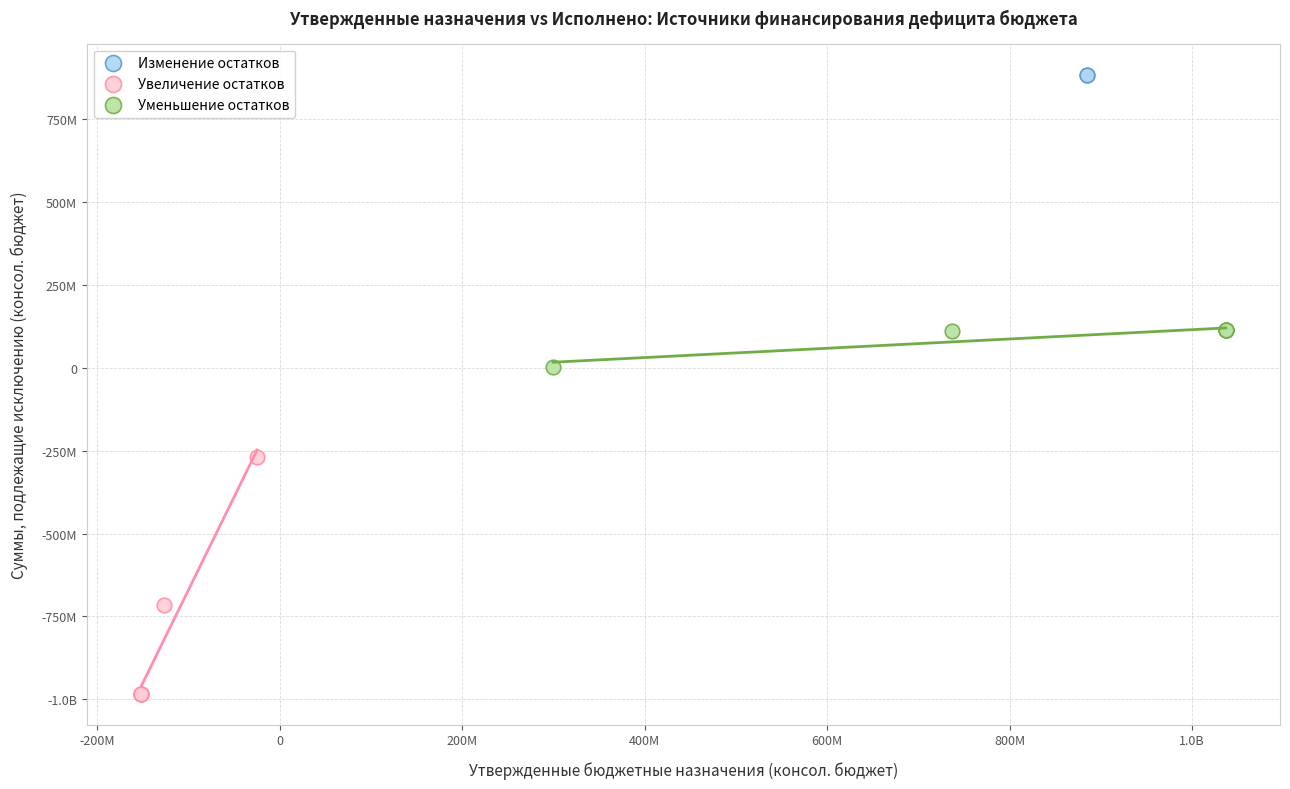

What are all the series names shown in the legend?

Изменение остатков, Увеличение остатков, Уменьшение остатков